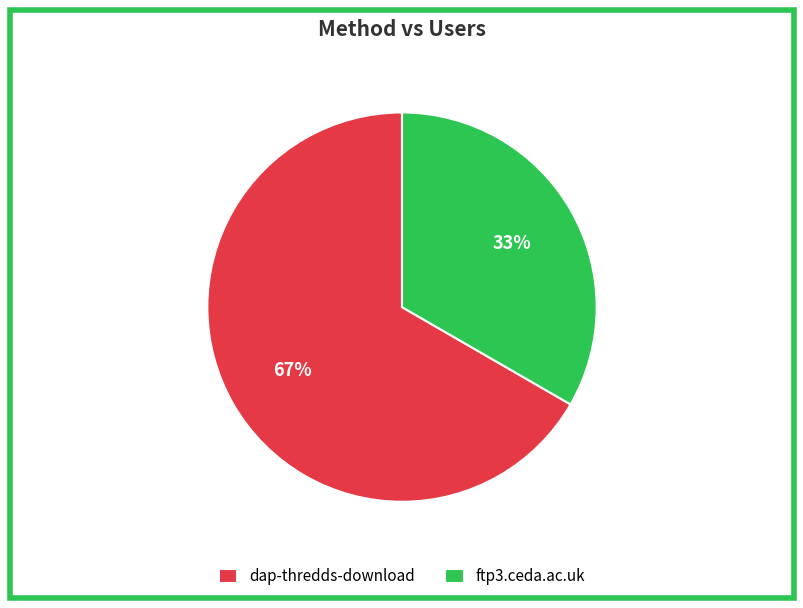

Rank the categories by value from highest to lowest.

dap-thredds-download, ftp3.ceda.ac.uk